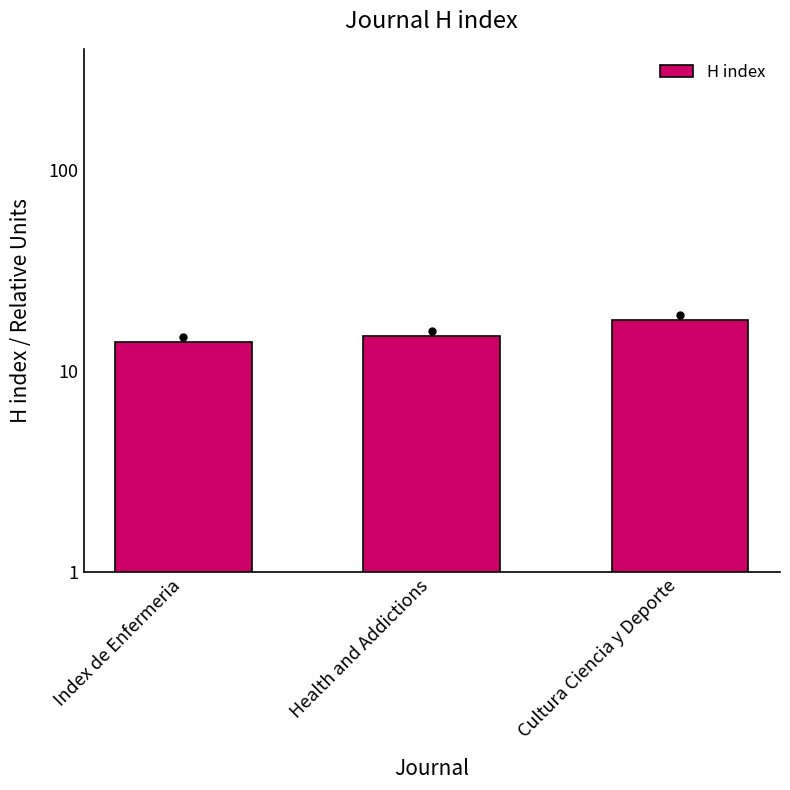

Between Cultura Ciencia y Deporte and Index de Enfermeria, which is larger?

Cultura Ciencia y Deporte